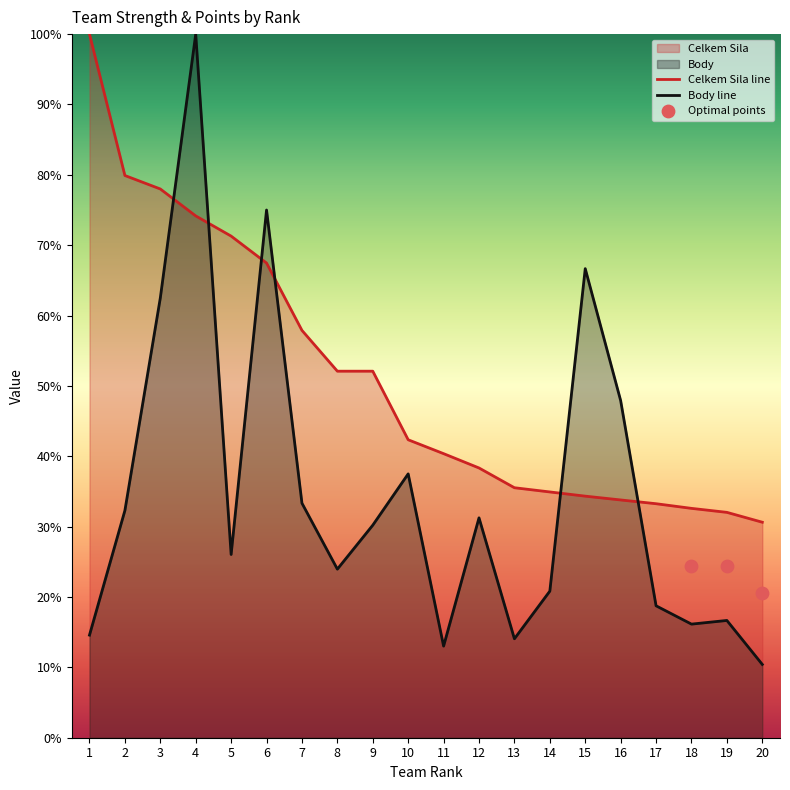

Which series contains the lowest Y value?

Body